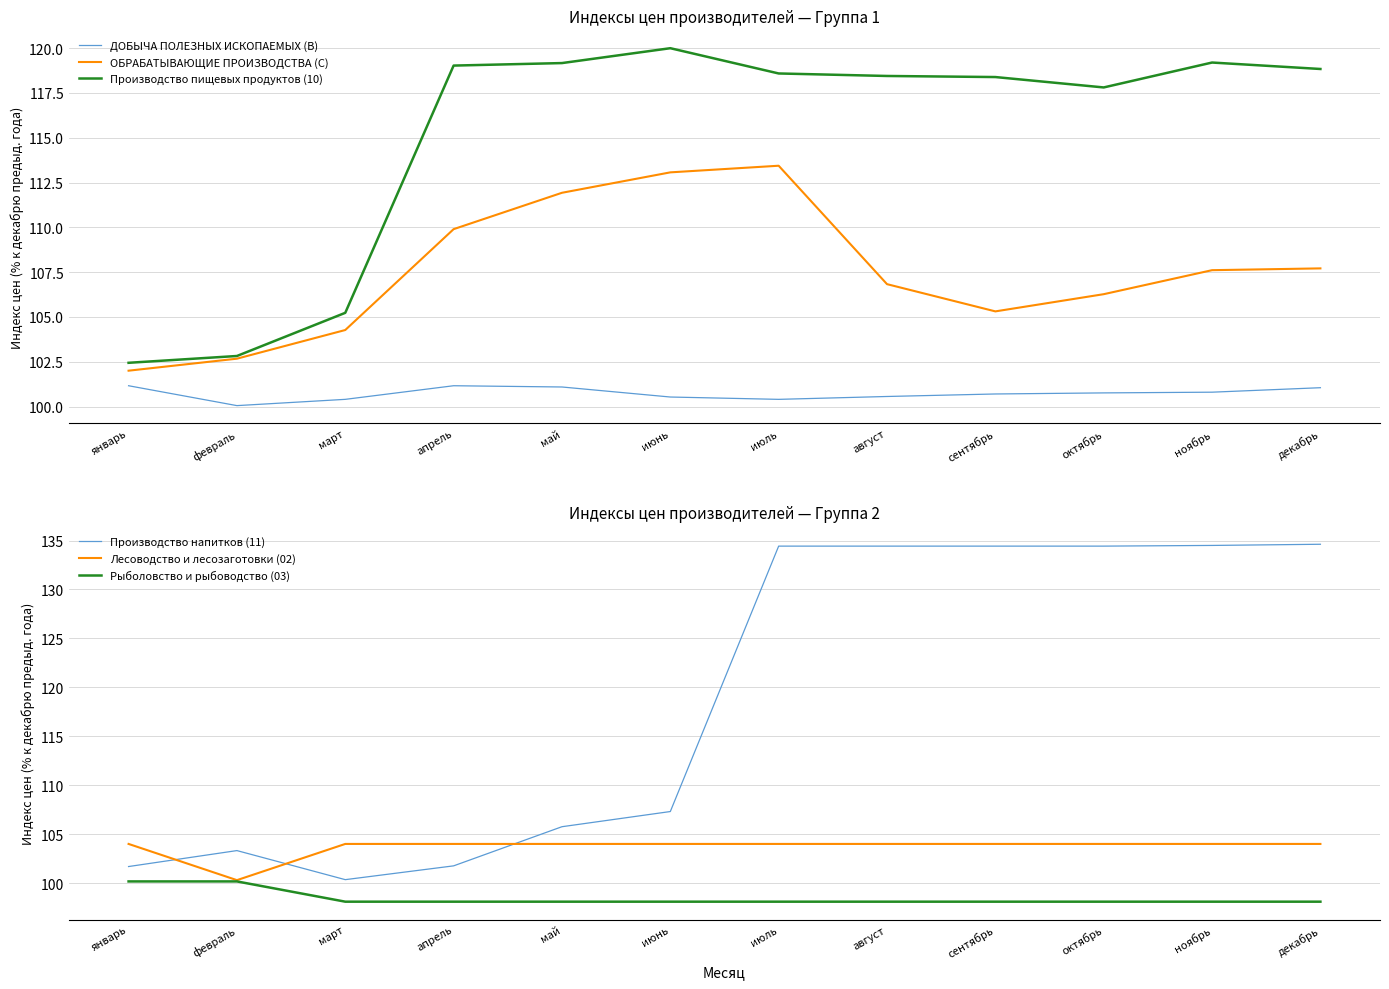

Reading left to right, extract all data points from this chart.

ДОБЫЧА ПОЛЕЗНЫХ ИСКОПАЕМЫХ (B): 101.2	100.0	100.4	101.2	101.1	100.5	100.4	100.6	100.7	100.8	100.8	101.0
ОБРАБАТЫВАЮЩИЕ ПРОИЗВОДСТВА (C): 102.0	102.7	104.3	109.9	111.9	113.1	113.4	106.8	105.3	106.3	107.6	107.7
Производство пищевых продуктов (10): 102.4	102.8	105.2	119.0	119.2	120.0	118.6	118.5	118.4	117.8	119.2	118.8
Производство напитков (11): 101.7	103.3	100.3	101.8	105.8	107.3	134.4	134.4	134.4	134.4	134.5	134.6
Лесоводство и лесозаготовки (02): 104.0	100.3	104.0	104.0	104.0	104.0	104.0	104.0	104.0	104.0	104.0	104.0
Рыболовство и рыбоводство (03): 100.2	100.2	98.1	98.1	98.1	98.1	98.1	98.1	98.1	98.1	98.1	98.1